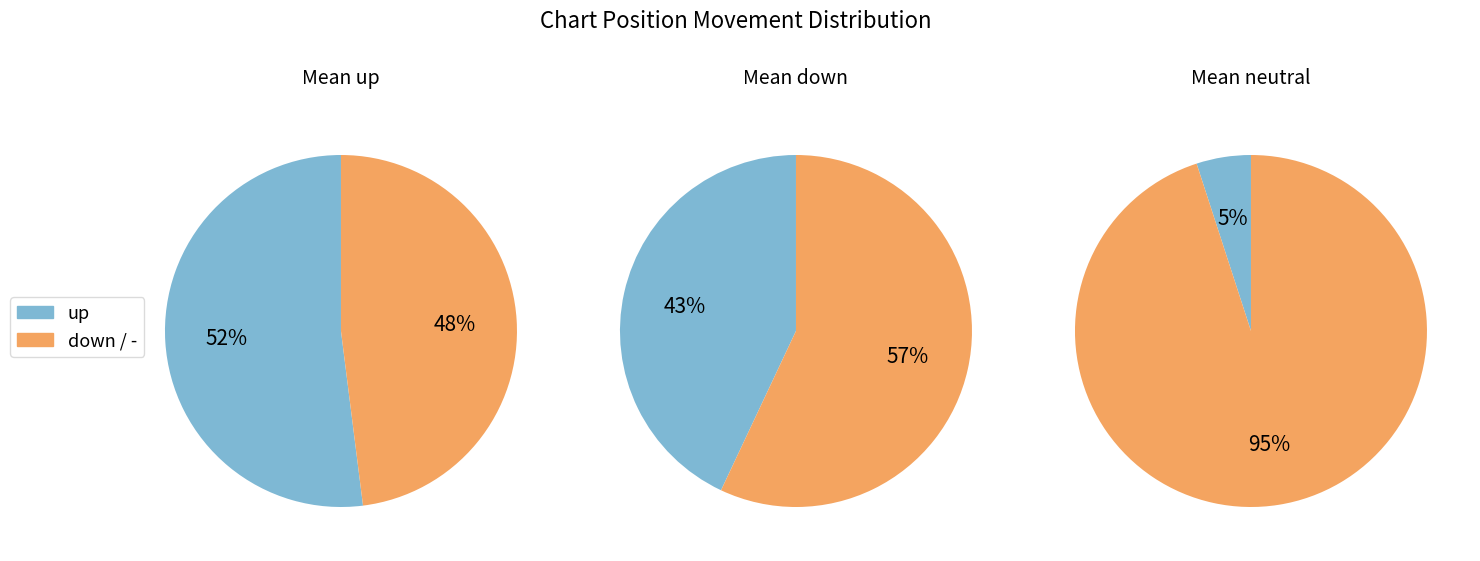

How much of the chart is everything except -?

95.0%